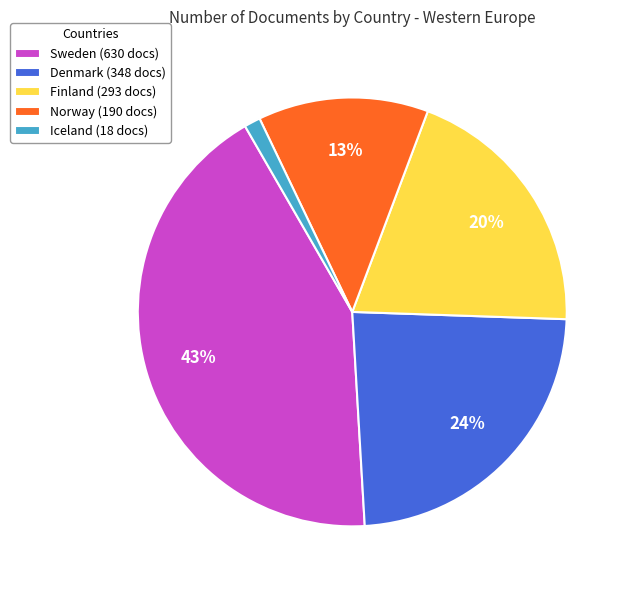

Count the number of slices in the pie.

5